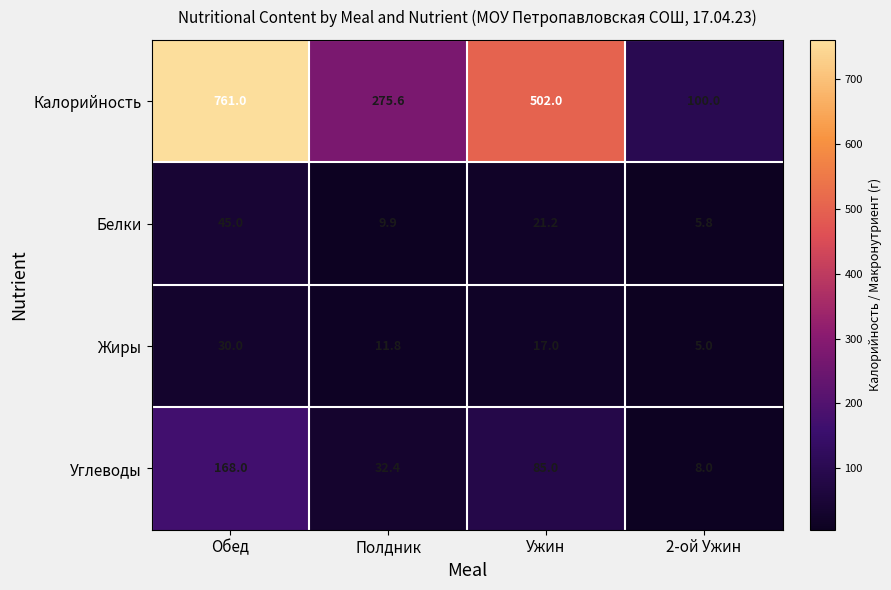

What is the difference between the maximum and minimum values in the Углеводы series?

160.0